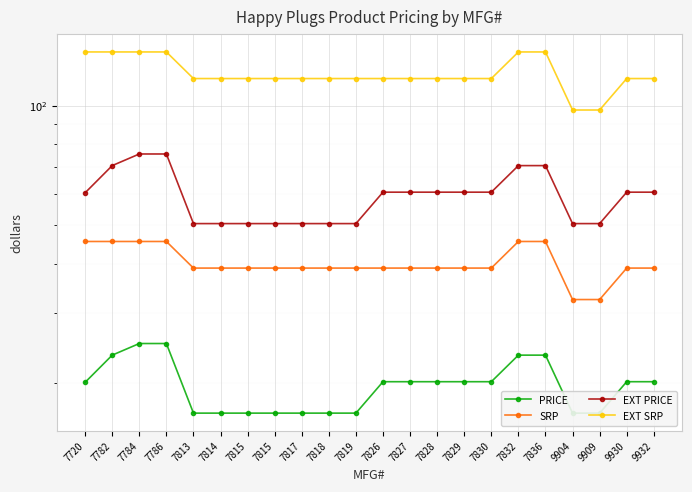

True or false: EXT PRICE has a value of 34.3 at 7830.

False